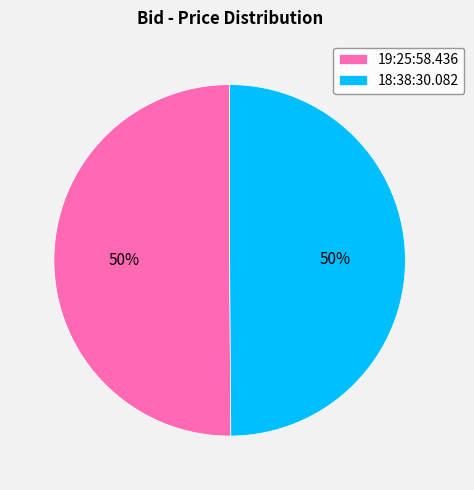

What is the ratio of the value at 19:25:58.436 to the value at 18:38:30.082?

1.0